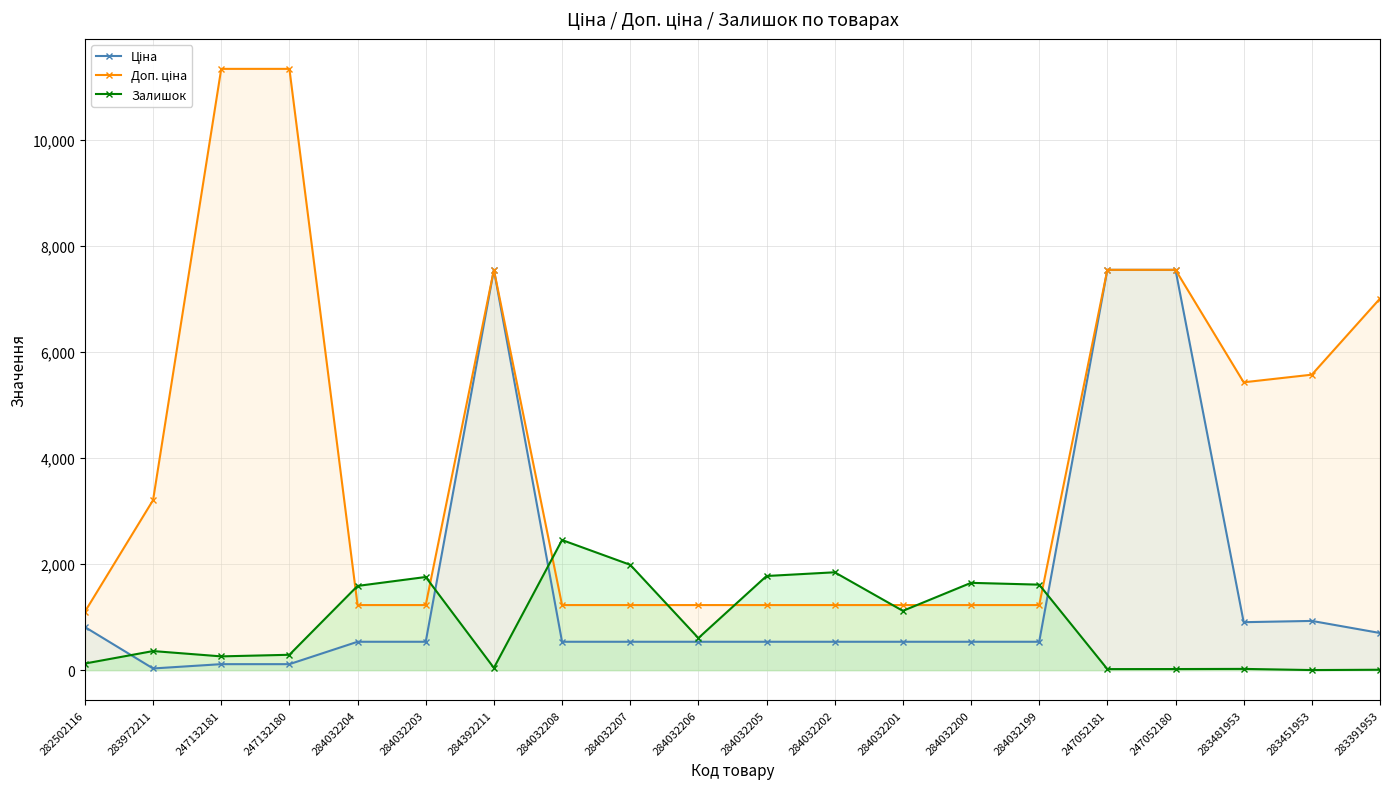

Is it true that Залишок equals 125.0 at 282502116?

True